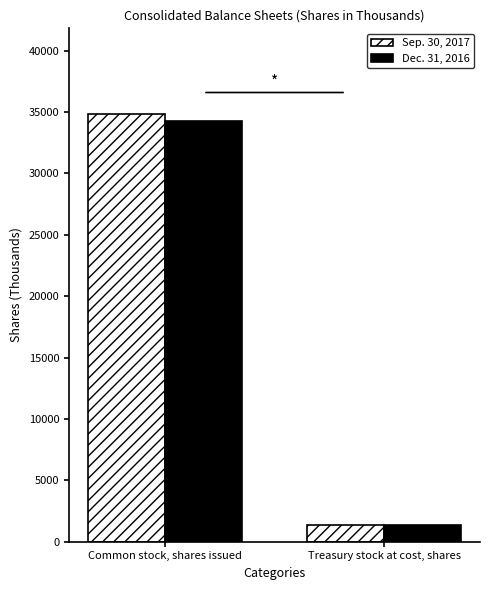

What is the difference between the maximum and minimum values in the Sep. 30, 2017 series?

33457